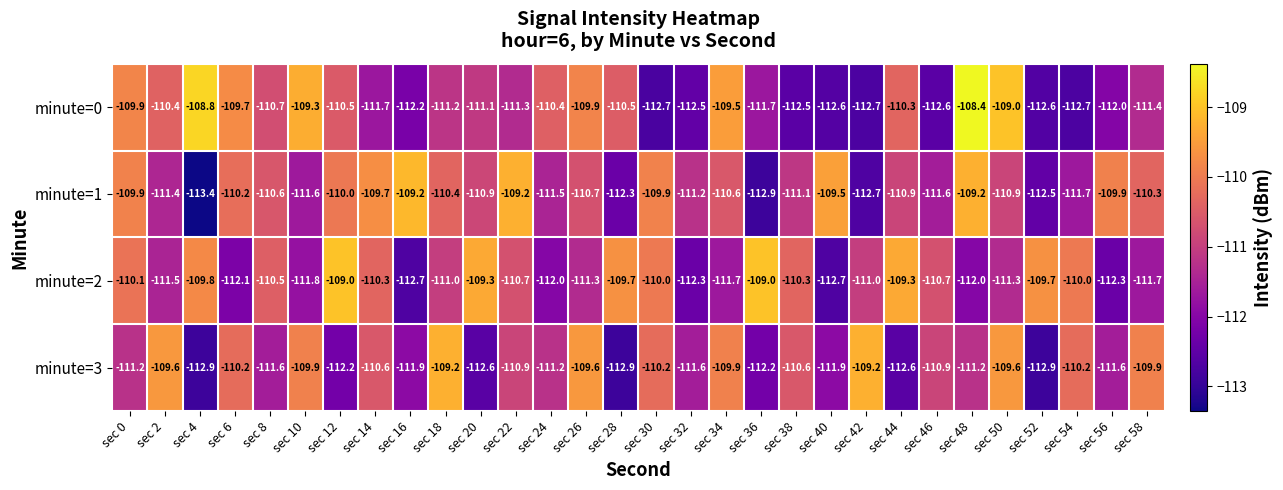

The value of minute=1 at sec 6 is -60.1. True or false?

False